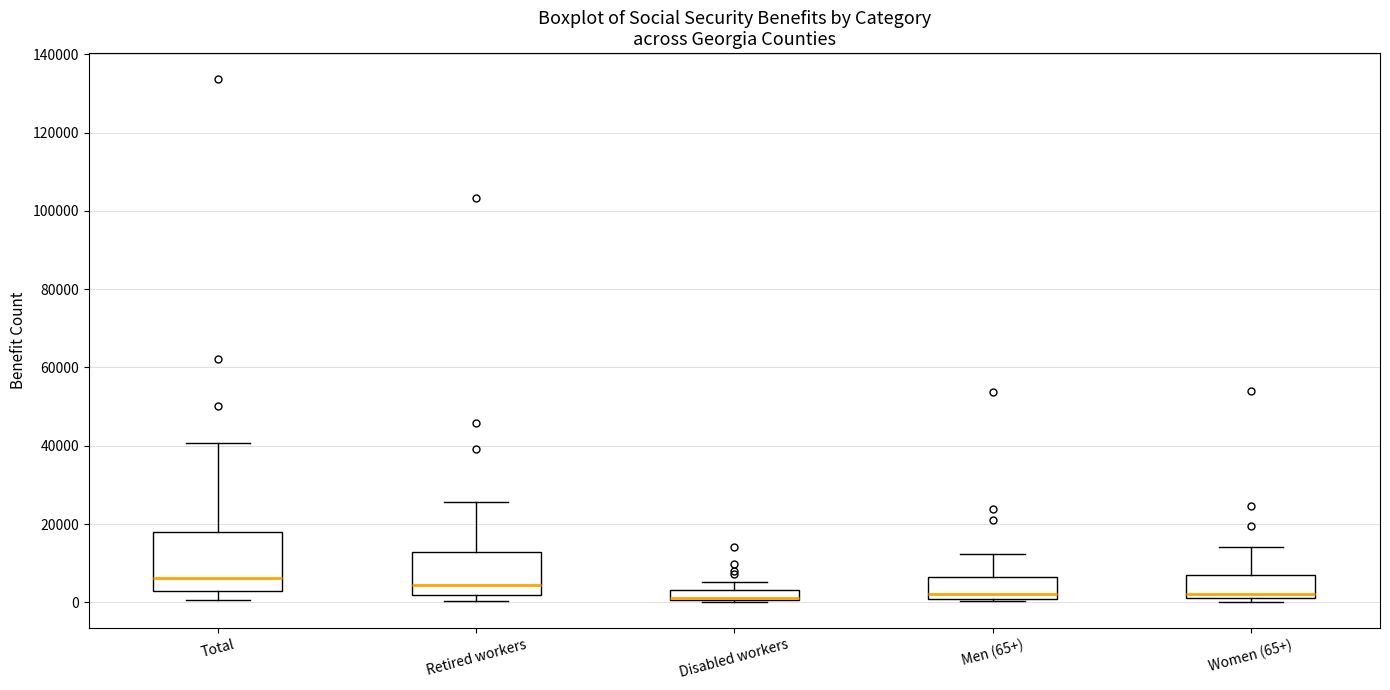

Where does the lower whisker of the box for Total end on the y-axis? The values are not printed on the chart, so give them approximately, as read against the axis.

0